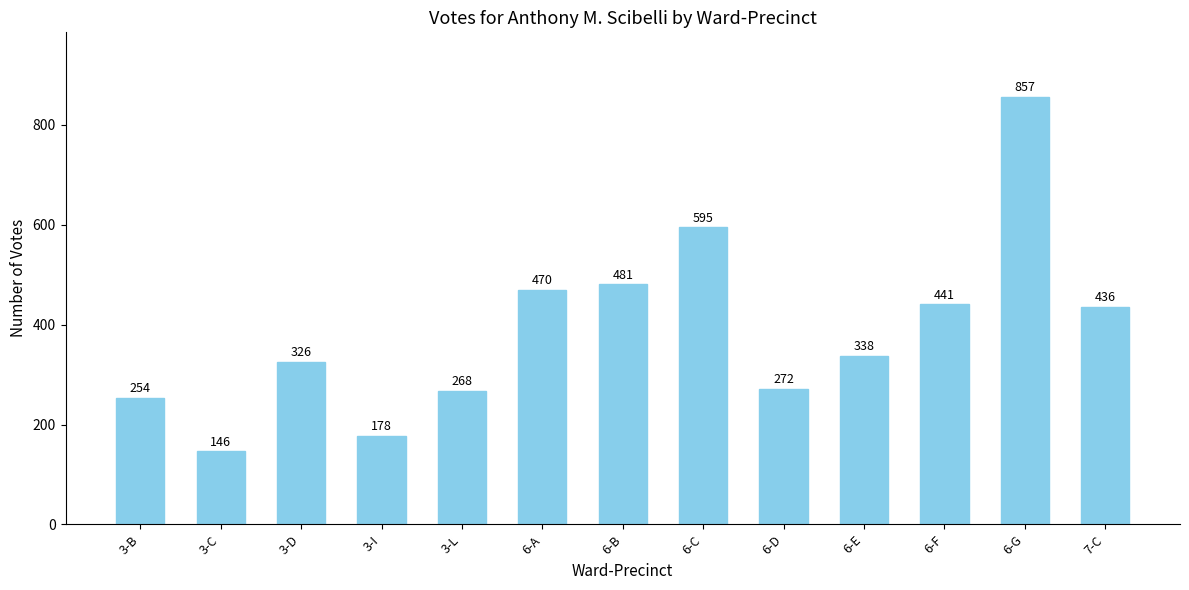

Rank the categories by value from highest to lowest.

6-G, 6-C, 6-B, 6-A, 6-F, 7-C, 6-E, 3-D, 6-D, 3-L, 3-B, 3-I, 3-C